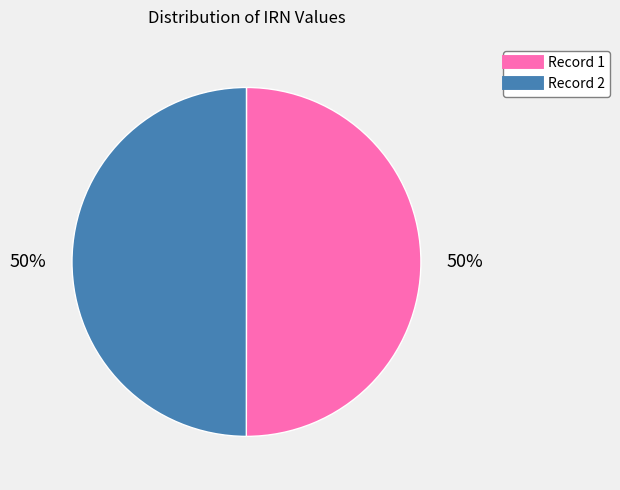

To the nearest percent, what is the average slice percentage?

50%